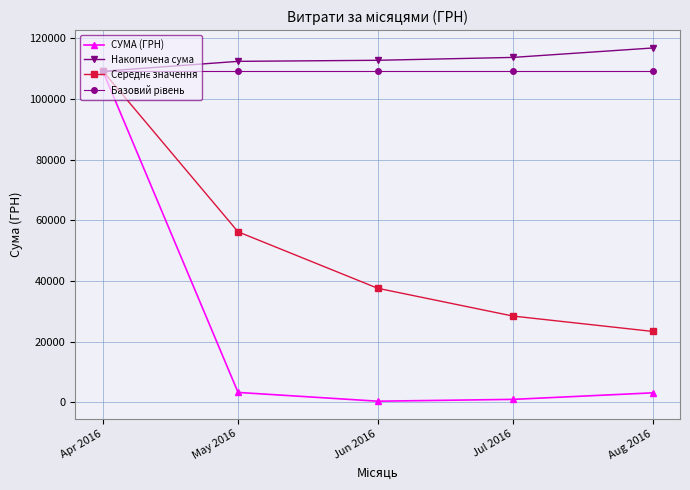

What is the difference between the highest and lowest values at Jul 2016?

112785.4